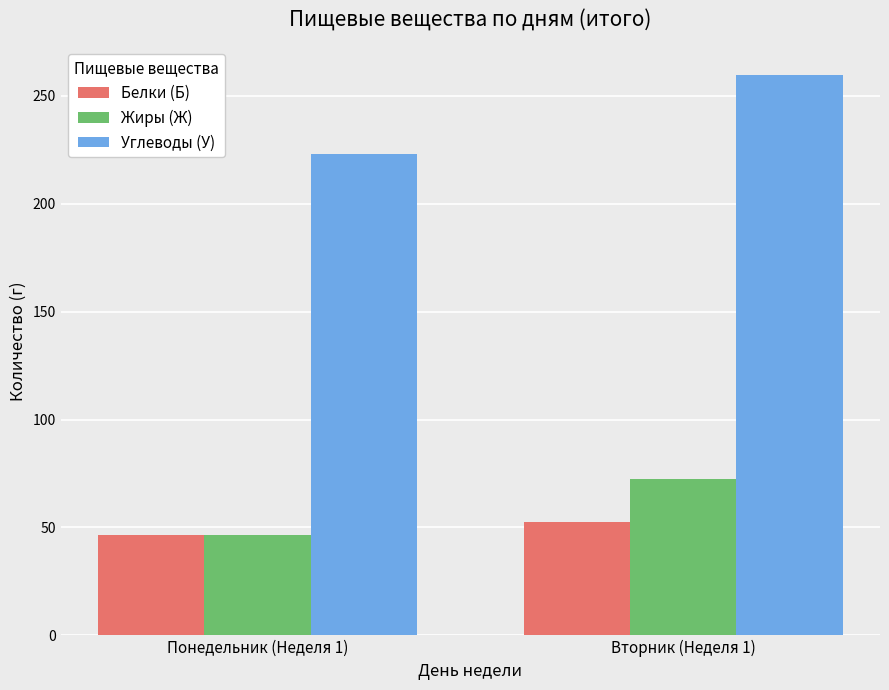

What is the highest value of the Белки (Б) series?

52.4